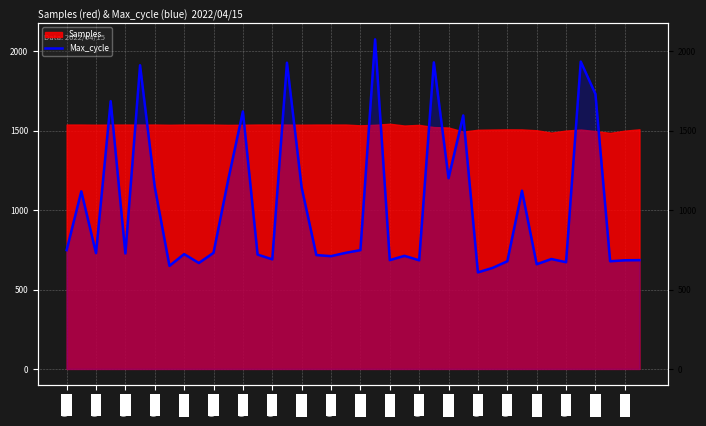

List the labels in order of value, smallest first.

28, 29, 00:29, 32, 00:38, 34, 30, 37, 24, 38, 22, 39, 00:58, 33, 01:14, 23, 01:10, 00:54, 00:34, 00:17, 00:09, 00:42, 01:18, 00:01, 20, 00:05, 31, 01:06, 00:25, 00:46, 26, 27, 00:50, 00:13, 36, 00:21, 01:02, 25, 35, 21